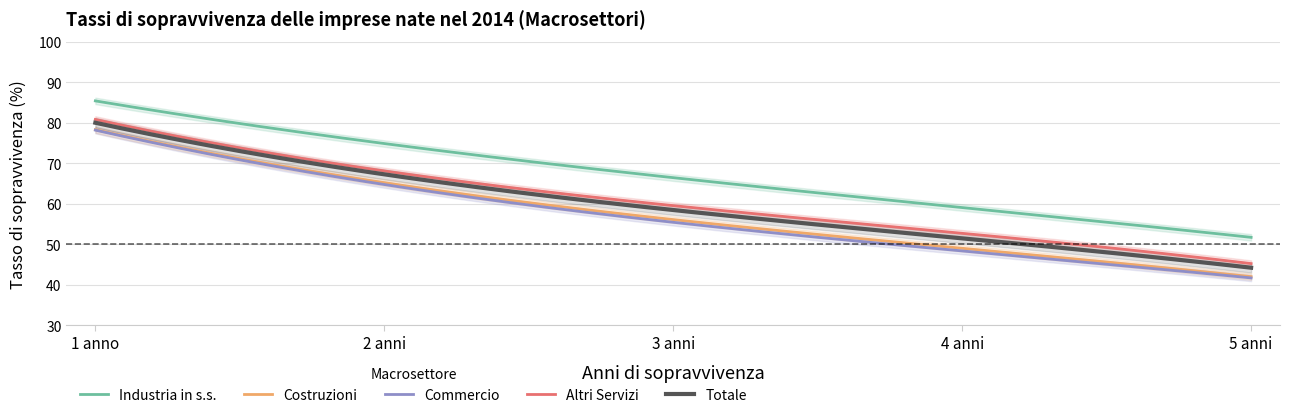

What is the sum of the Altri Servizi values at 2 anni and 5 anni?

113.4